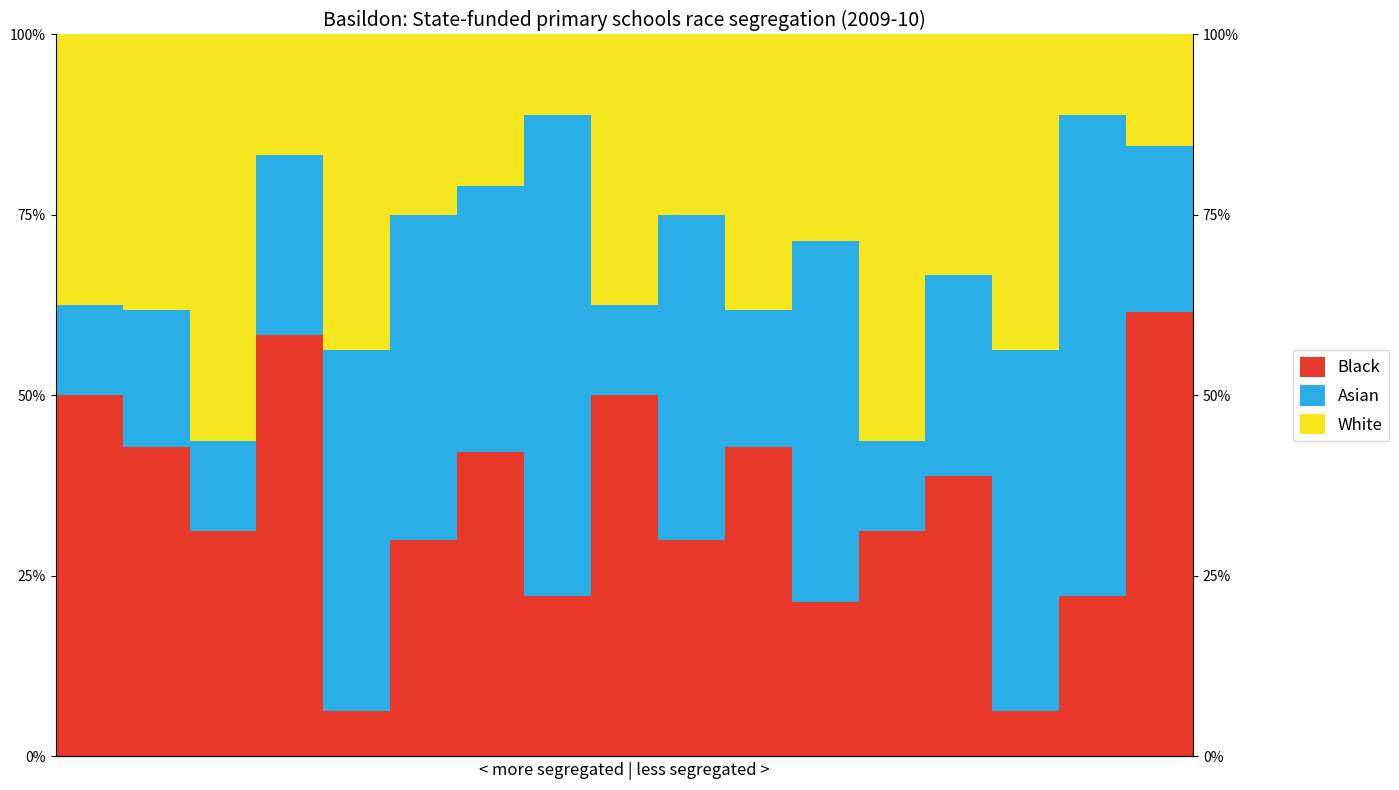

Count the number of categories in the chart.

17